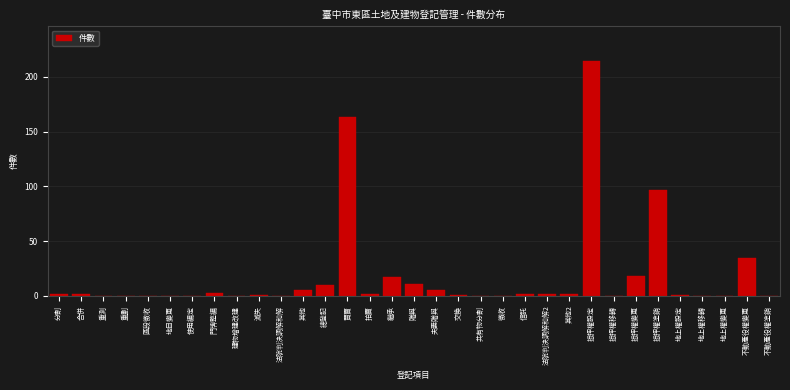

What is the sum of all values?

593